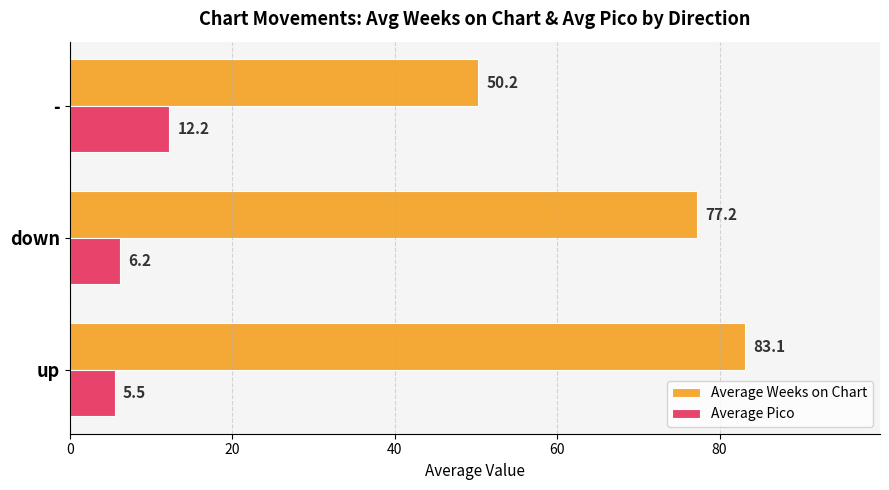

How many series are shown in this chart?

2